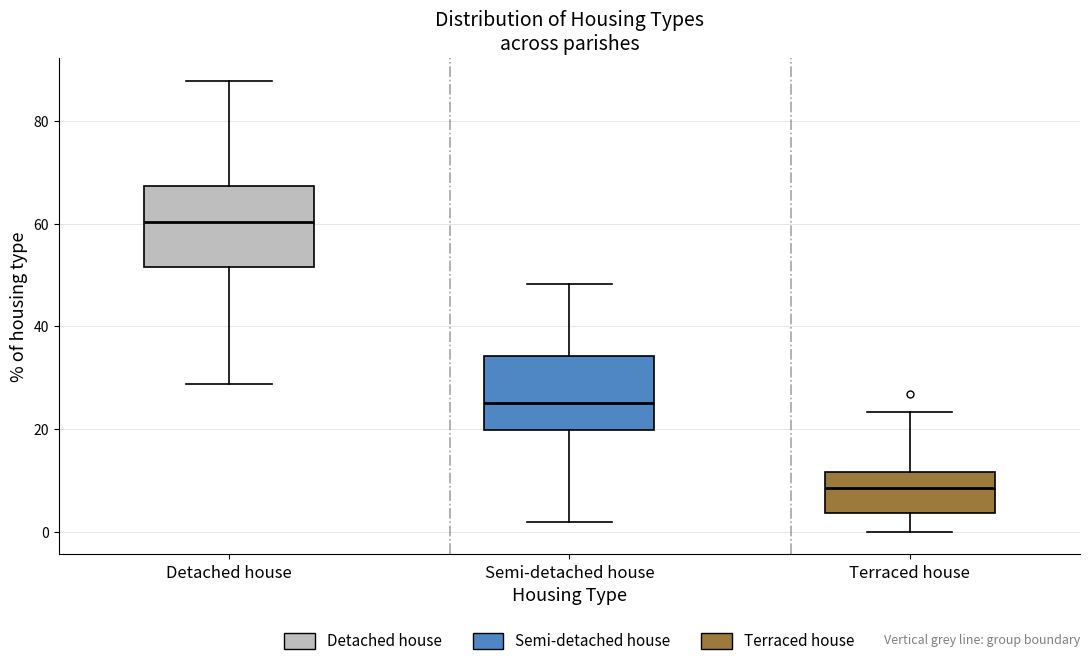

Reading left to right, transcribe this box plot: for each box, give where its median line is, the range the box spans, and where its two whiskers end, as read against the y-axis. The values are not printed on the chart, so give them approximately, as read against the axis.

Detached house: median 60, box 52 to 68, whiskers 28 to 88
Semi-detached house: median 26, box 20 to 34, whiskers 2 to 48
Terraced house: median 8, box 4 to 12, whiskers 0 to 24